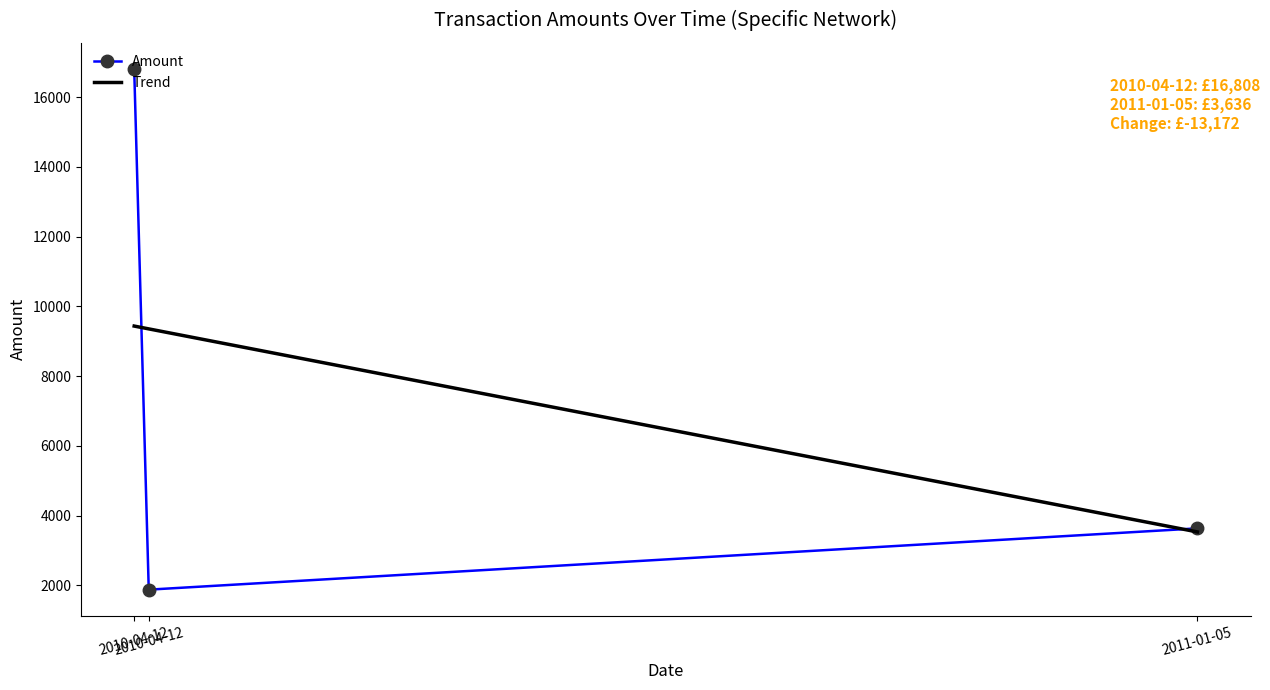

What are all the series names shown in the legend?

Amount, Trend